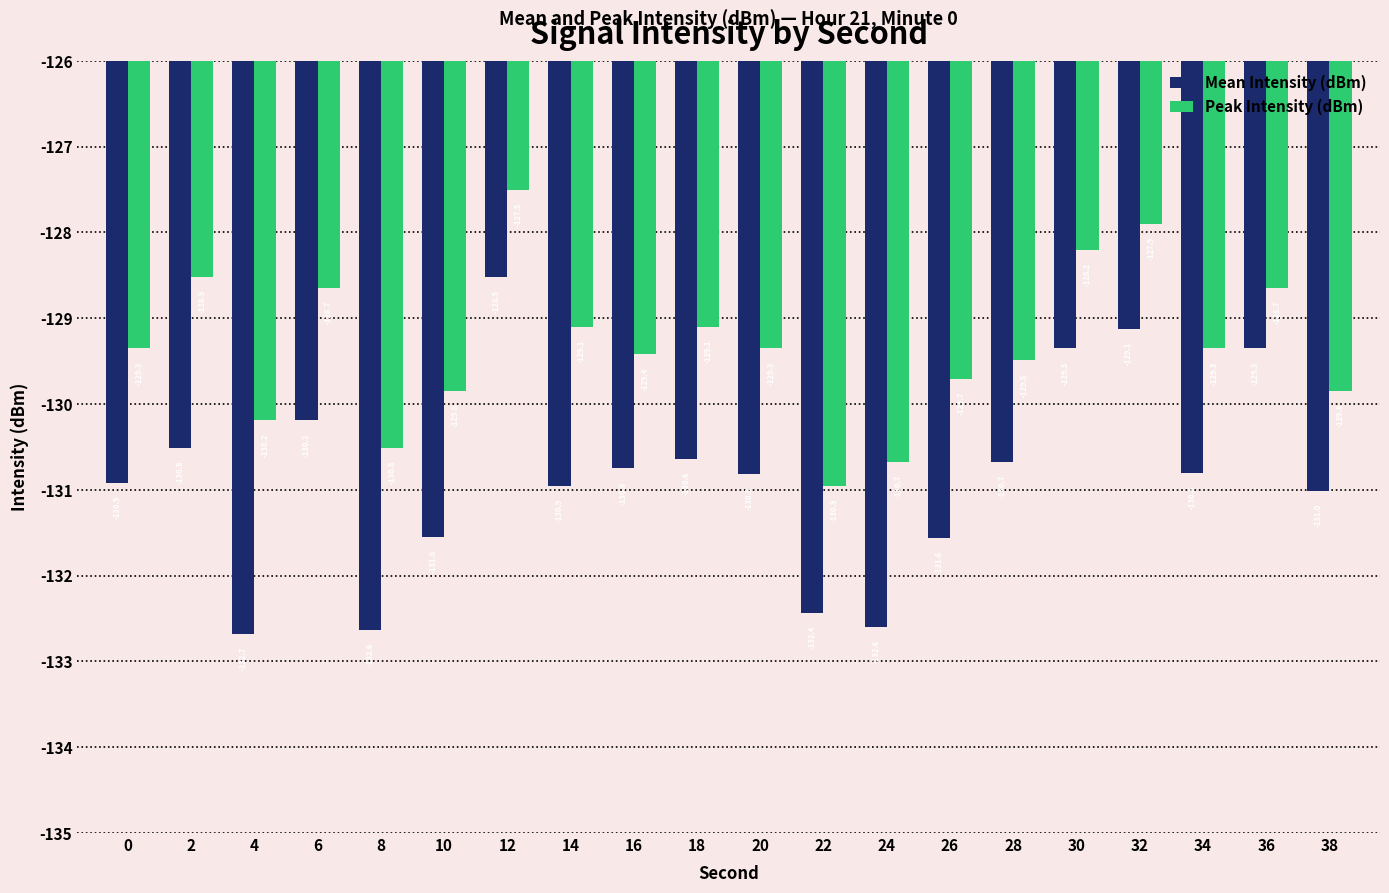

Which series has the widest spread of values?

Mean Intensity (dBm)